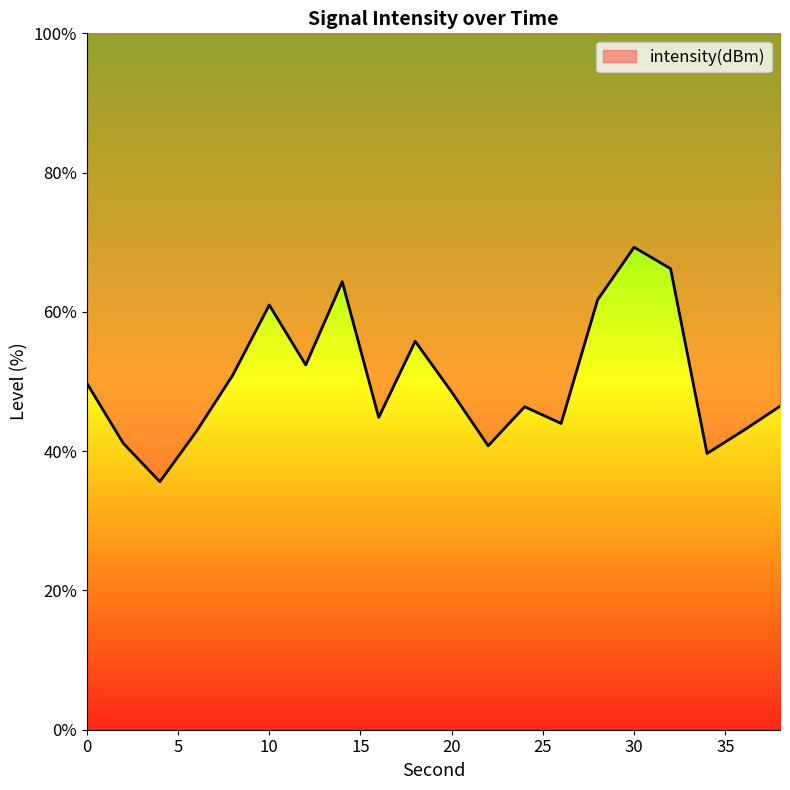

What is the smallest value displayed?

35.6